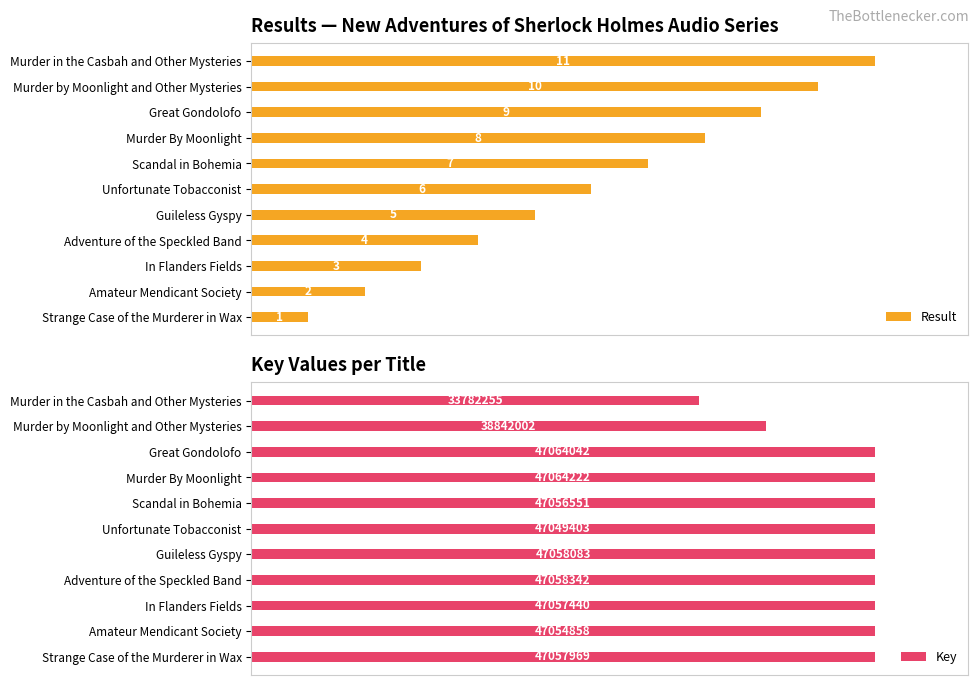

Reading right to left, extract all data points from this chart.

Result: 100.0	90.9	81.8	72.7	63.6	54.5	45.5	36.4	27.3	18.2	9.1
Key: 71.8	82.5	100.0	100.0	100.0	100.0	100.0	100.0	100.0	100.0	100.0